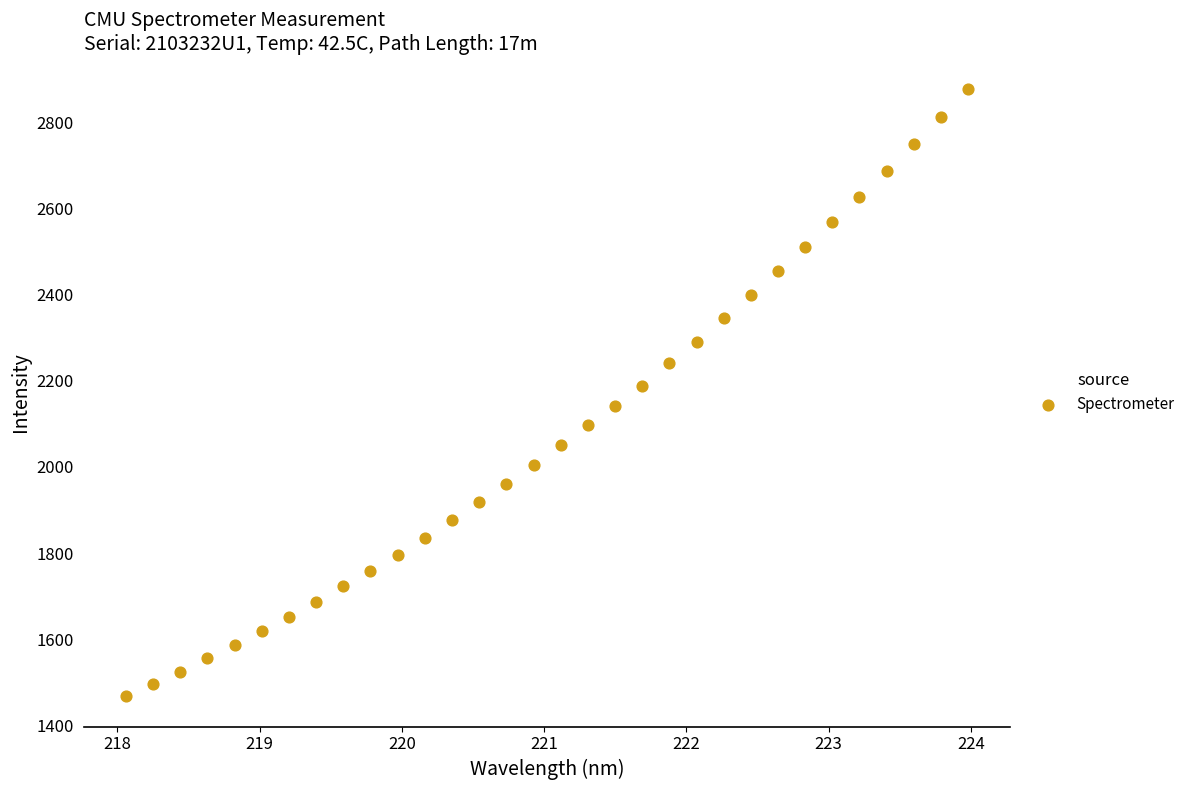

What is the range of Y values (max minus min)?

1409.9